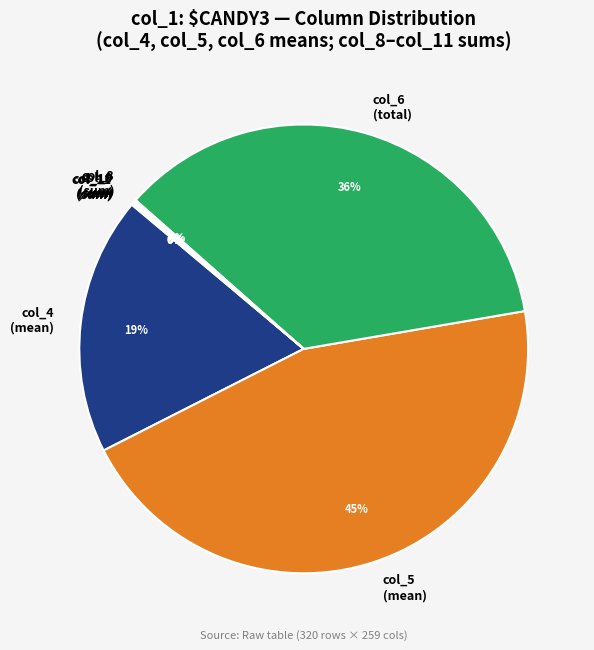

Which has a higher value, col_5 (mean) or col_4 (mean)?

col_5 (mean)